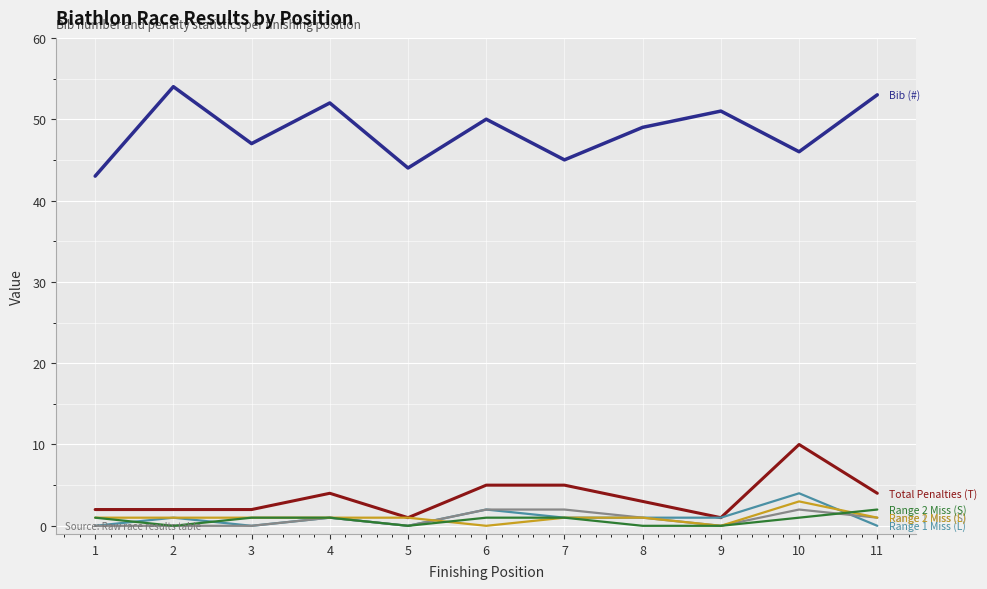

What is the maximum value shown in the chart?

54